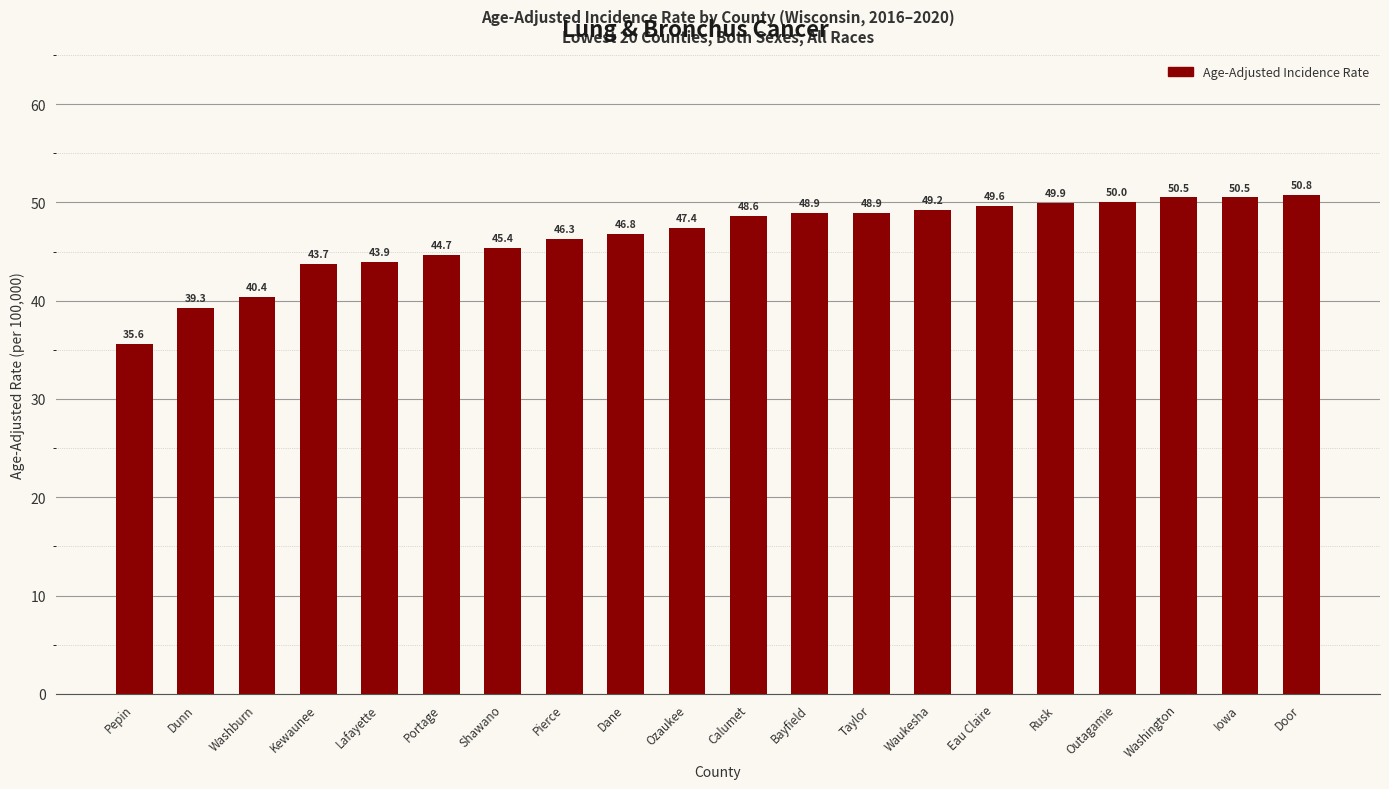

What is the label of the 7th bar from the left?

Shawano